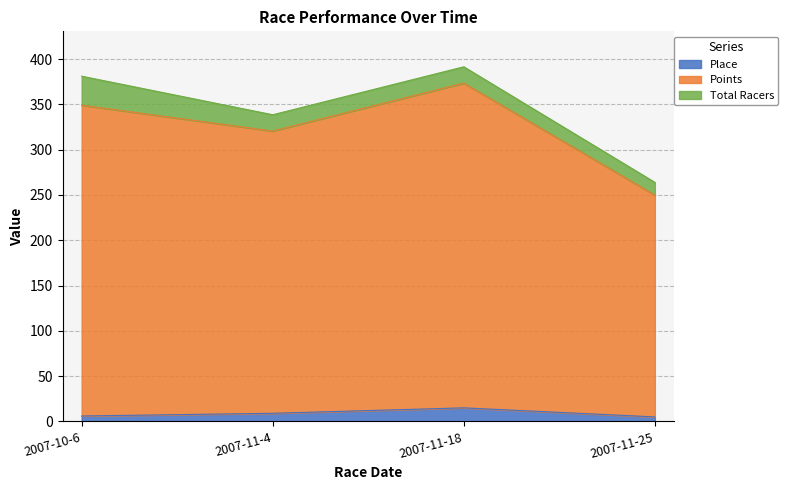

At which category does Points reach its first local valley?

2007-11-4